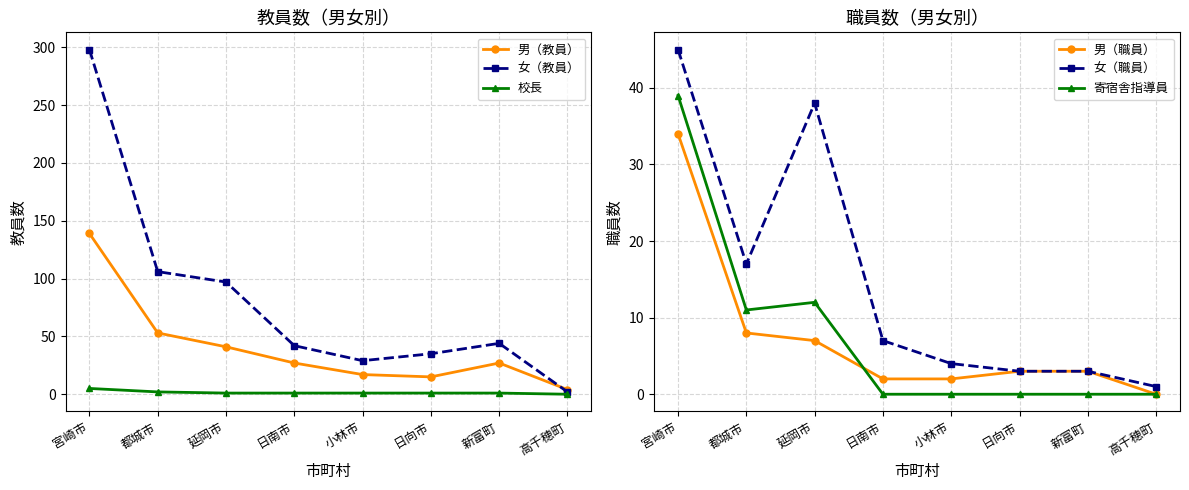

What is the total value across all series at 延岡市?

196